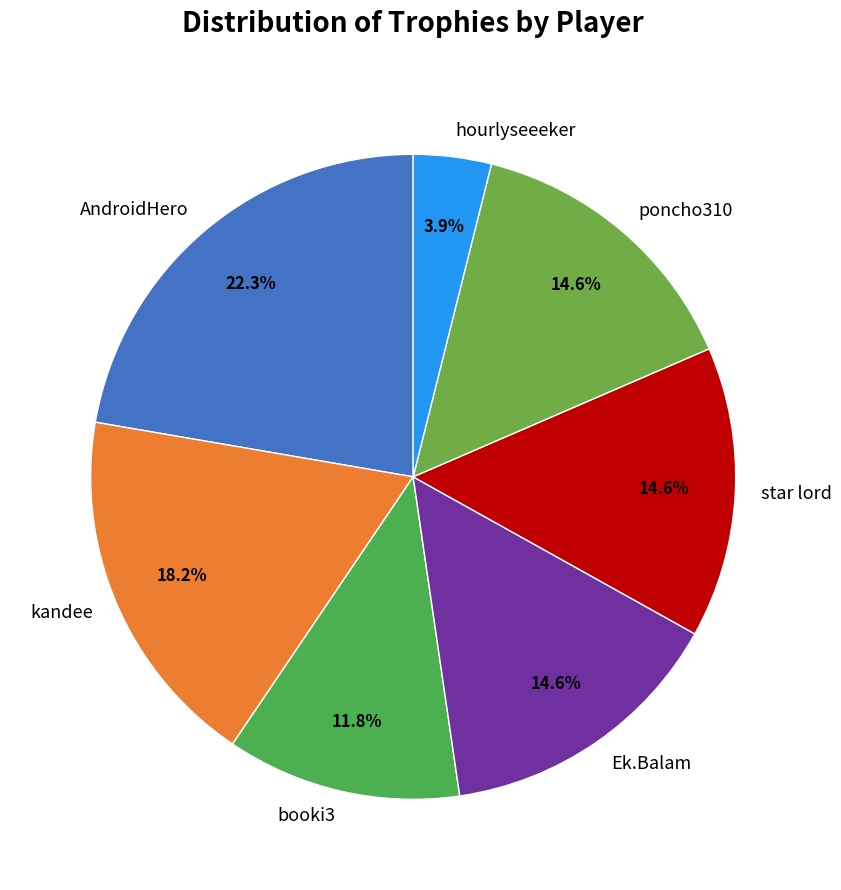

To the nearest percent, what is the difference between the AndroidHero and kandee slice percentages?

4%